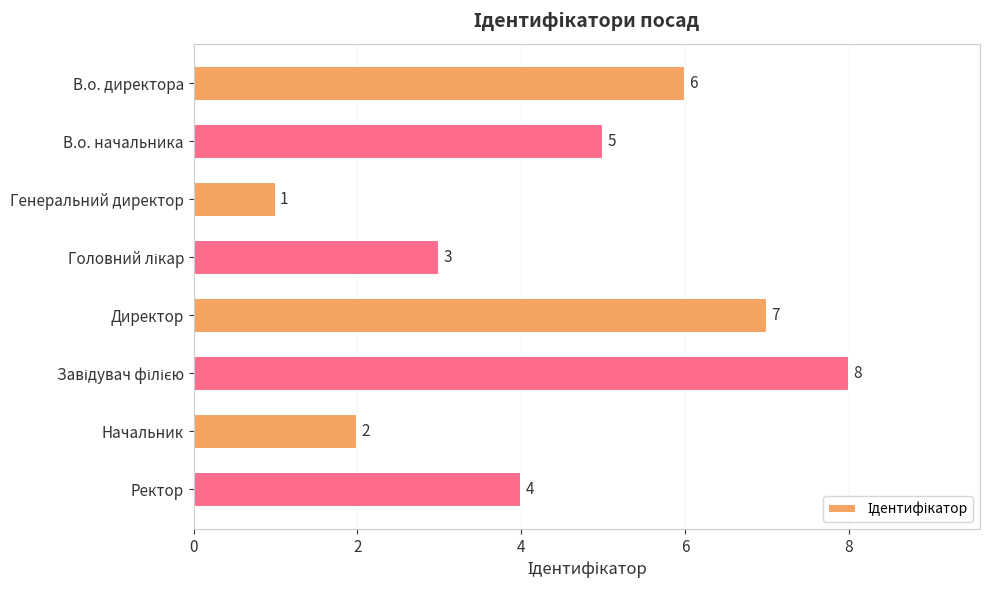

Count the number of categories in the chart.

8